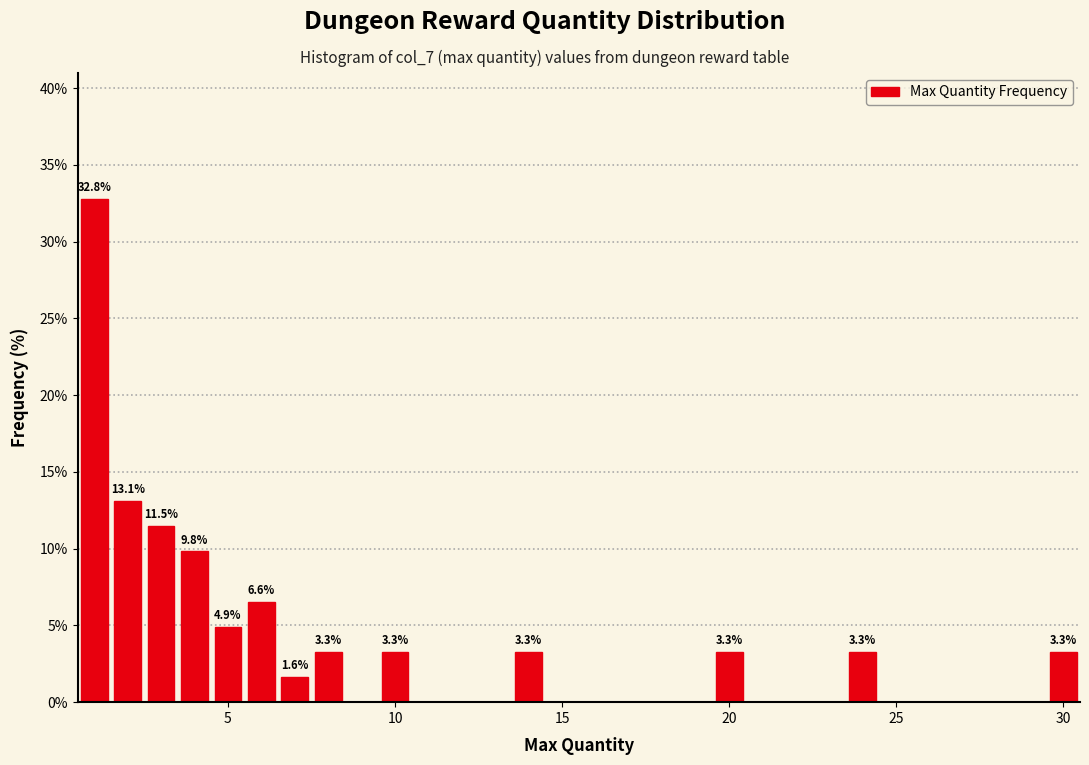

Around what value on the x-axis is the tallest bar? Give the approximate position of its centre, as read against the axis.

1.0